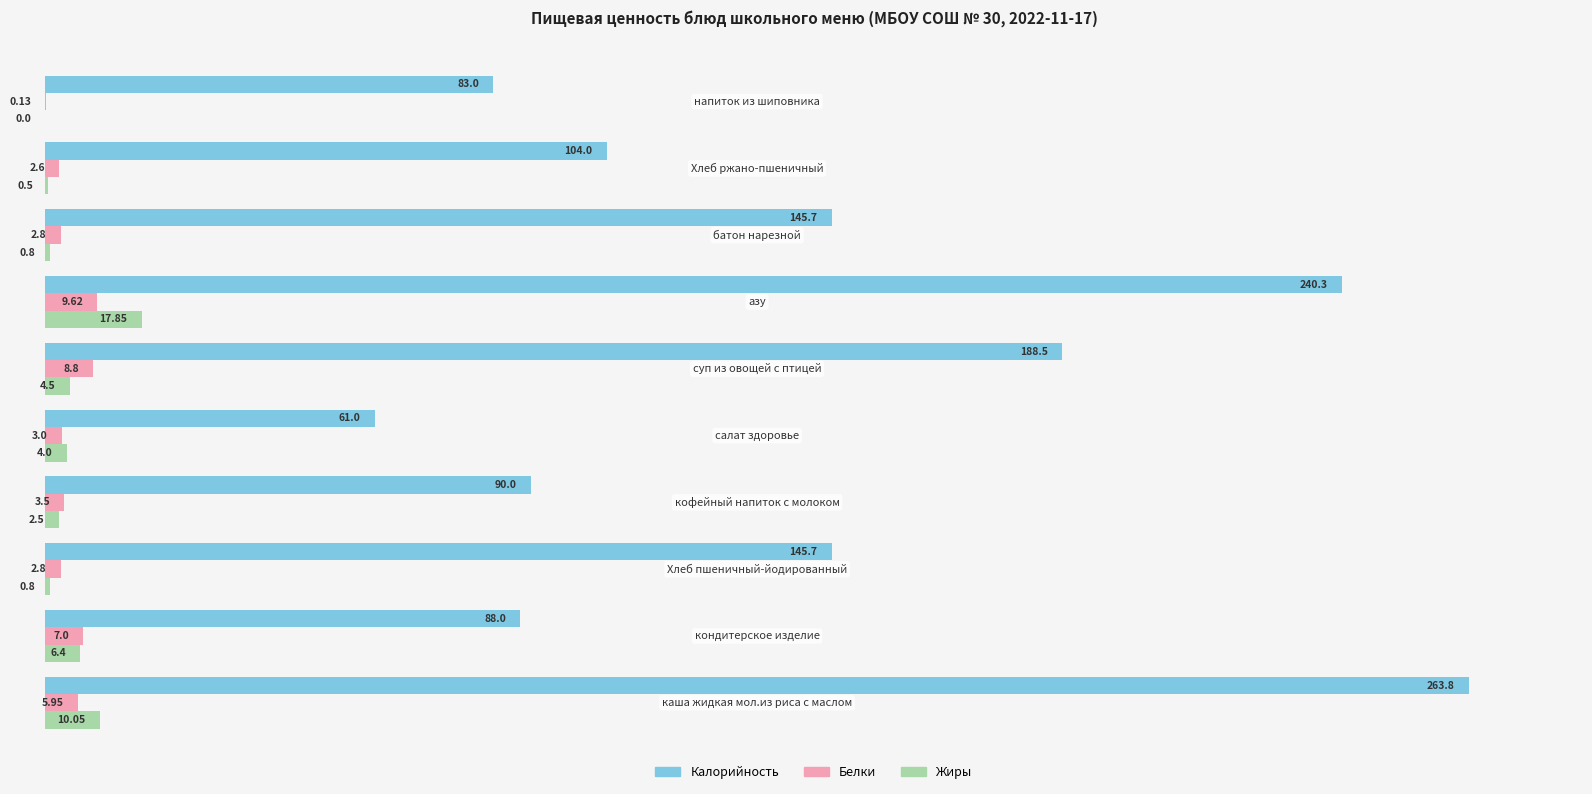

Which series has the widest spread of values?

Калорийность